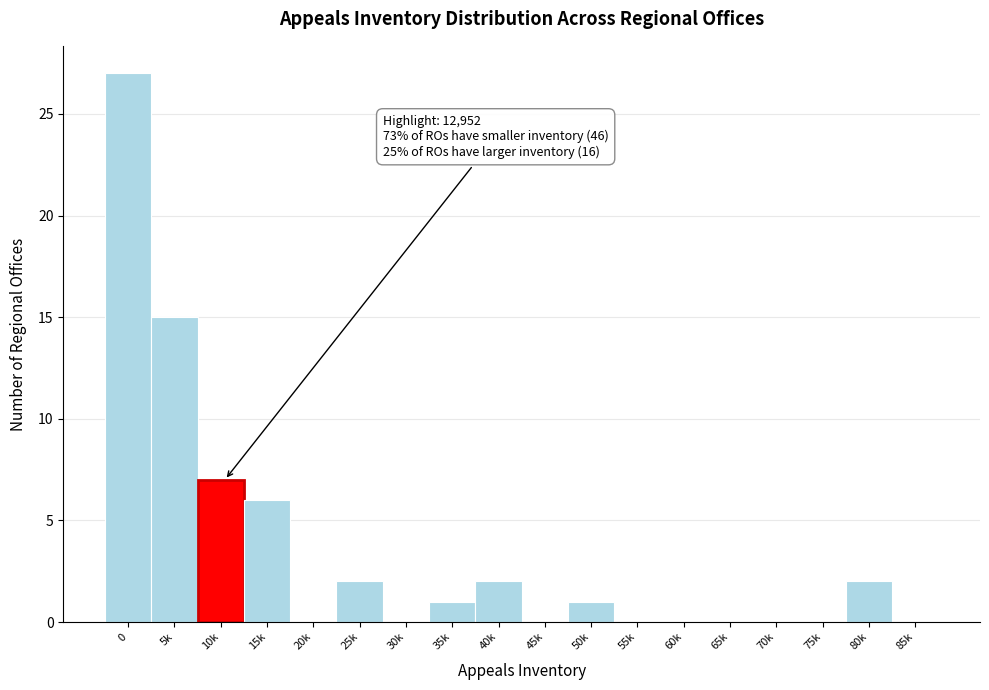

Reading left to right, list all the values displayed in this chart.

0=27	5k=15	10k=7	15k=6	20k=0	25k=2	30k=0	35k=1	40k=2	45k=0	50k=1	55k=0	60k=0	65k=0	70k=0	75k=0	80k=2	85k=0